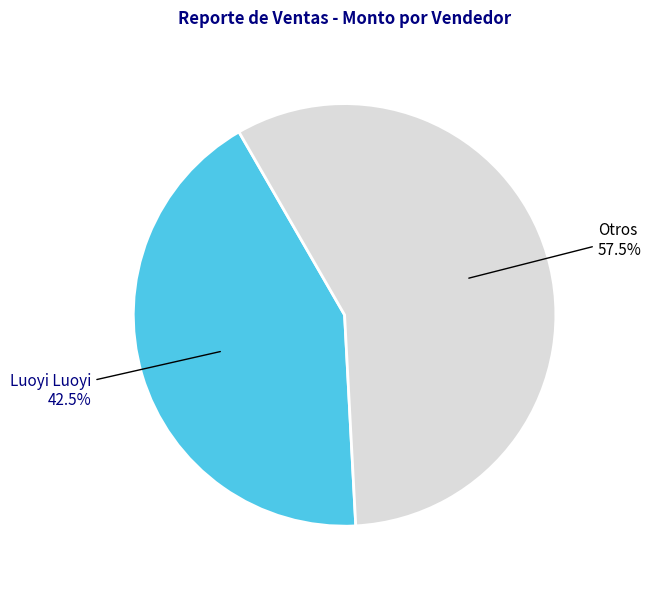

To the nearest percent, what is the average slice percentage?

50%